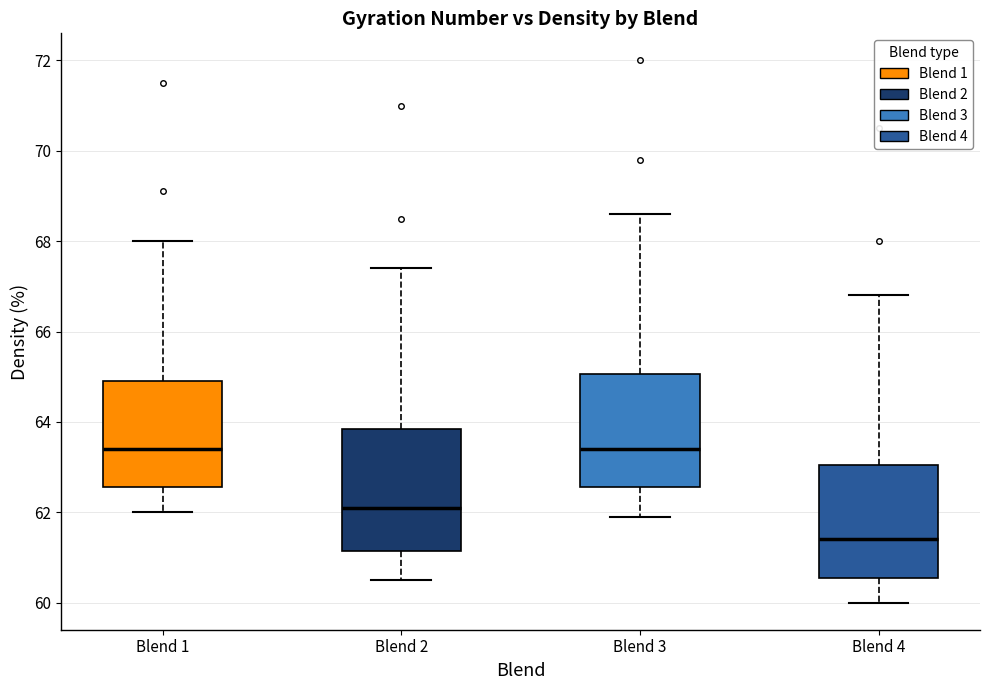

Reading left to right, read every box against the y-axis: the position of its median line, the range the box covers, and the ends of its whiskers. The values are not printed on the chart, so give them approximately, as read against the axis.

Blend 1: median 63.4, box 62.6 to 65.0, whiskers 62.0 to 68.0
Blend 2: median 62.2, box 61.2 to 63.8, whiskers 60.6 to 67.4
Blend 3: median 63.4, box 62.6 to 65.0, whiskers 62.0 to 68.6
Blend 4: median 61.4, box 60.6 to 63.0, whiskers 60.0 to 66.8